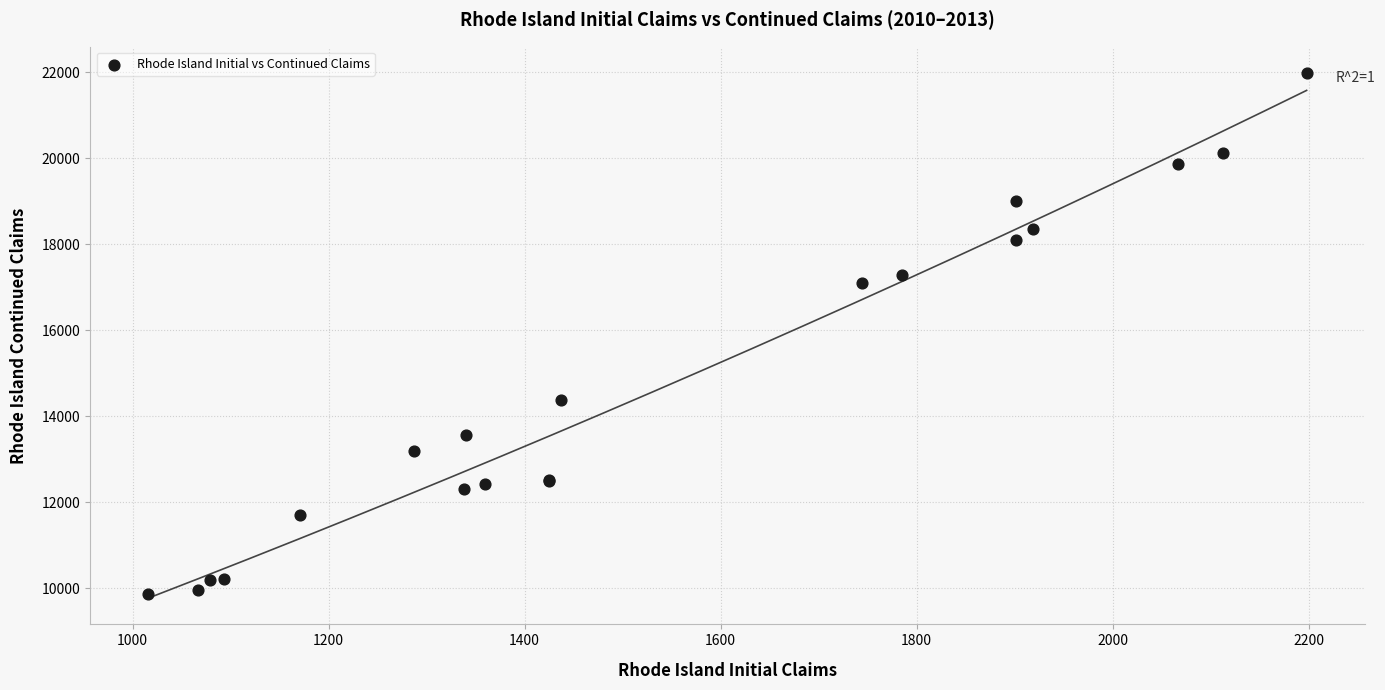

What Y value in the scatter plot is closest to 15919?

17098